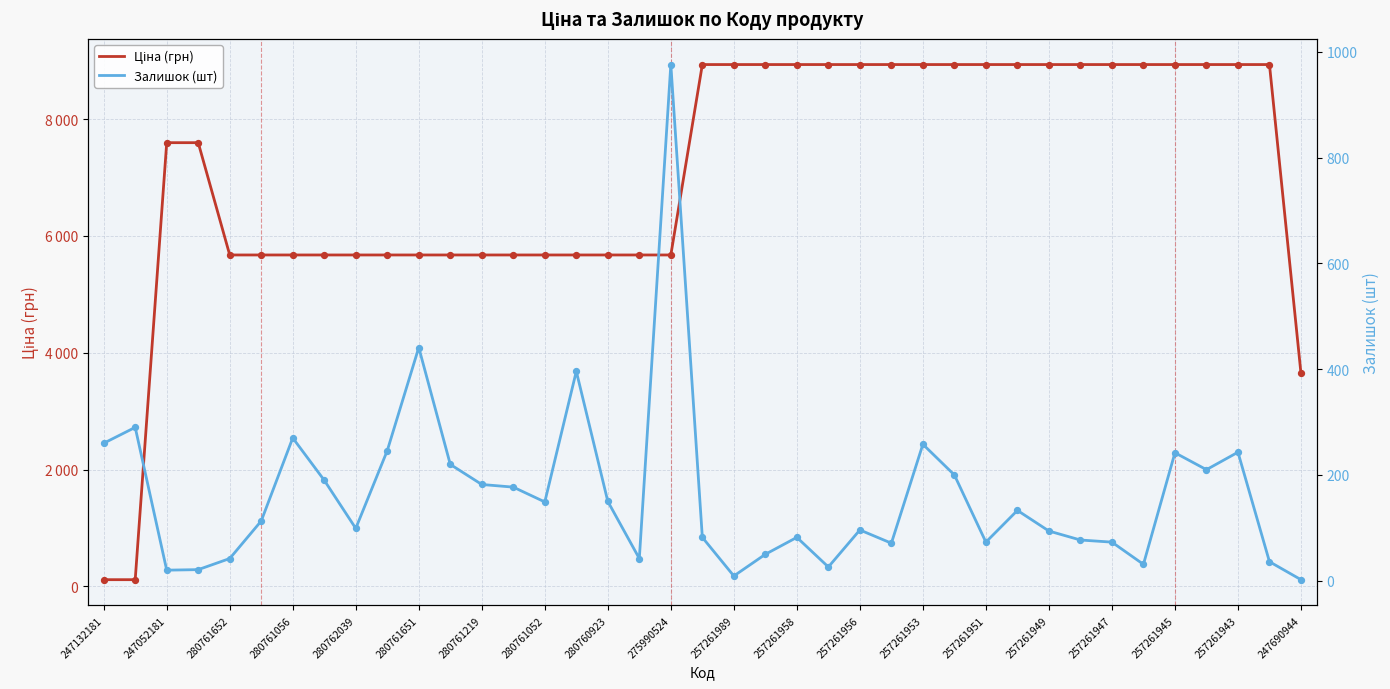

Is the value of Залишок (шт) at 257261943 greater than the value of Ціна (грн) at 257261958?

No